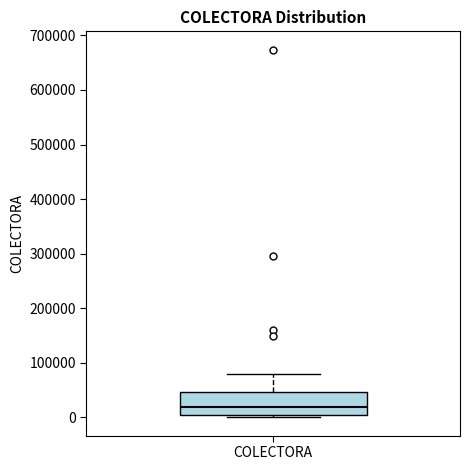

Transcribe this box plot: give where the median line is, the range the box spans, and where the two whiskers end, as read against the y-axis. The values are not printed on the chart, so give them approximately, as read against the axis.

median 20000, box 0 to 50000, whiskers 0 (just below the box's lower edge) to 80000